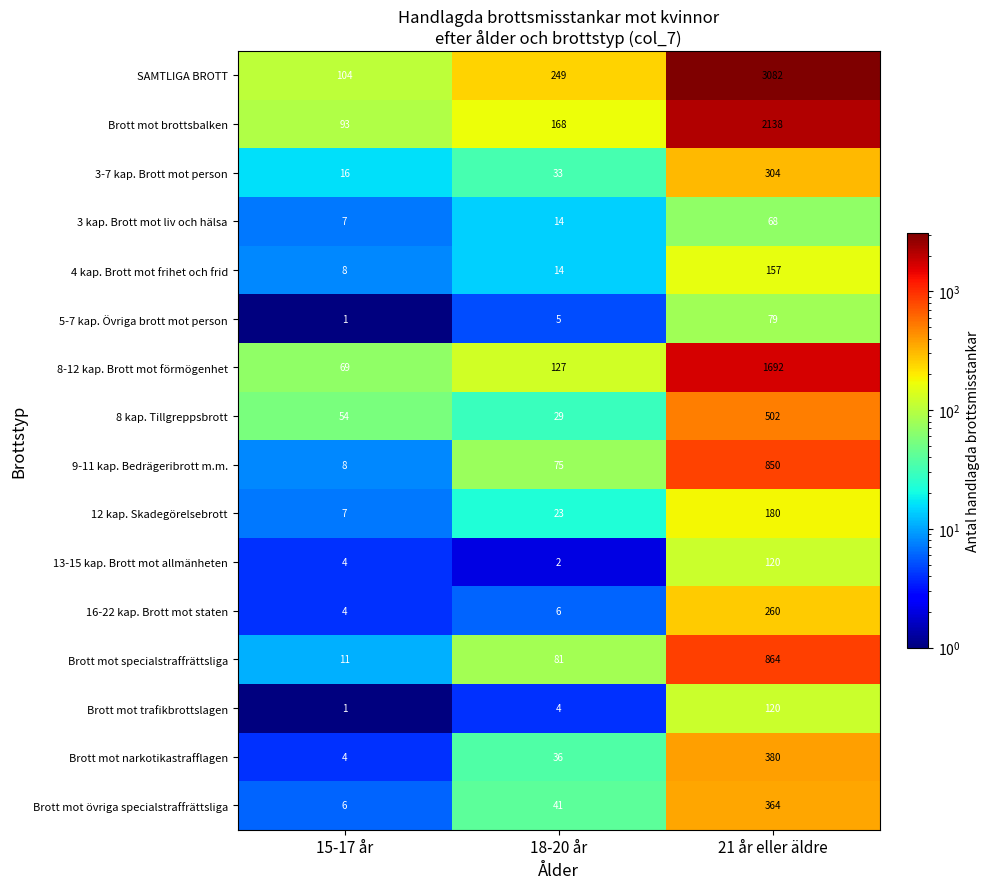

Which series has the largest range (max minus min)?

SAMTLIGA BROTT